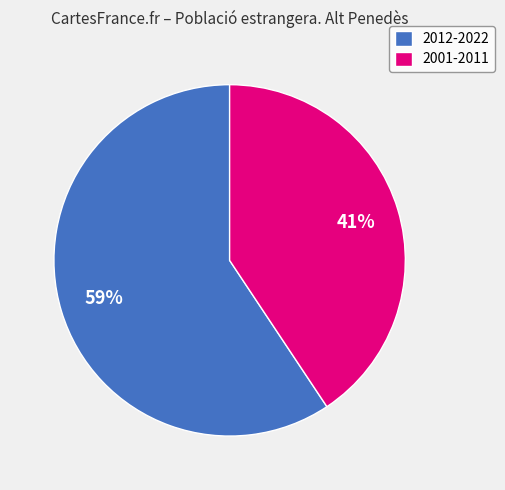

Which has a higher value, 2012-2022 or 2001-2011?

2012-2022